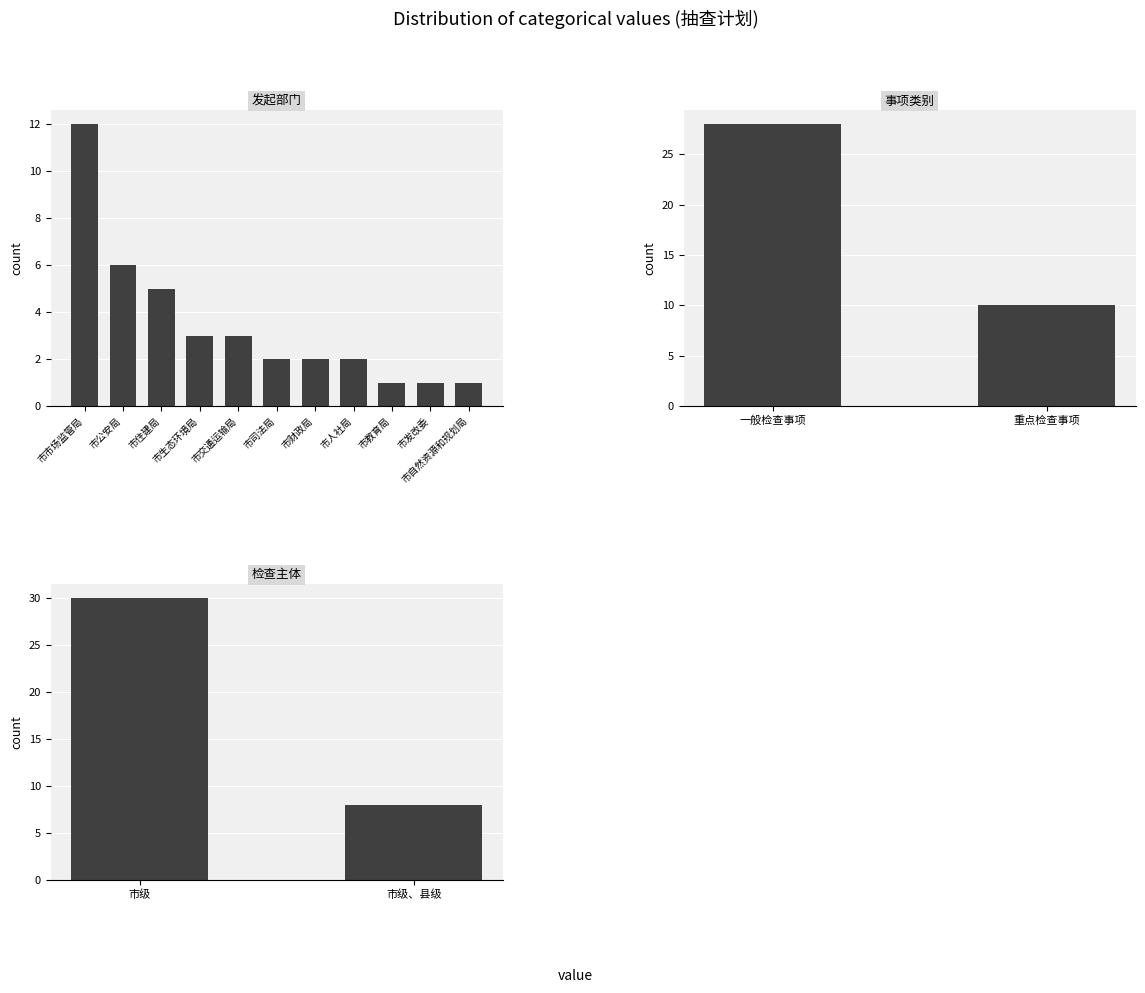

Rank the categories by value from lowest to highest.

市教育局, 市发改委, 市自然资源和规划局, 市司法局, 市财政局, 市人社局, 市生态环境局, 市交通运输局, 市住建局, 市公安局, 市市场监管局